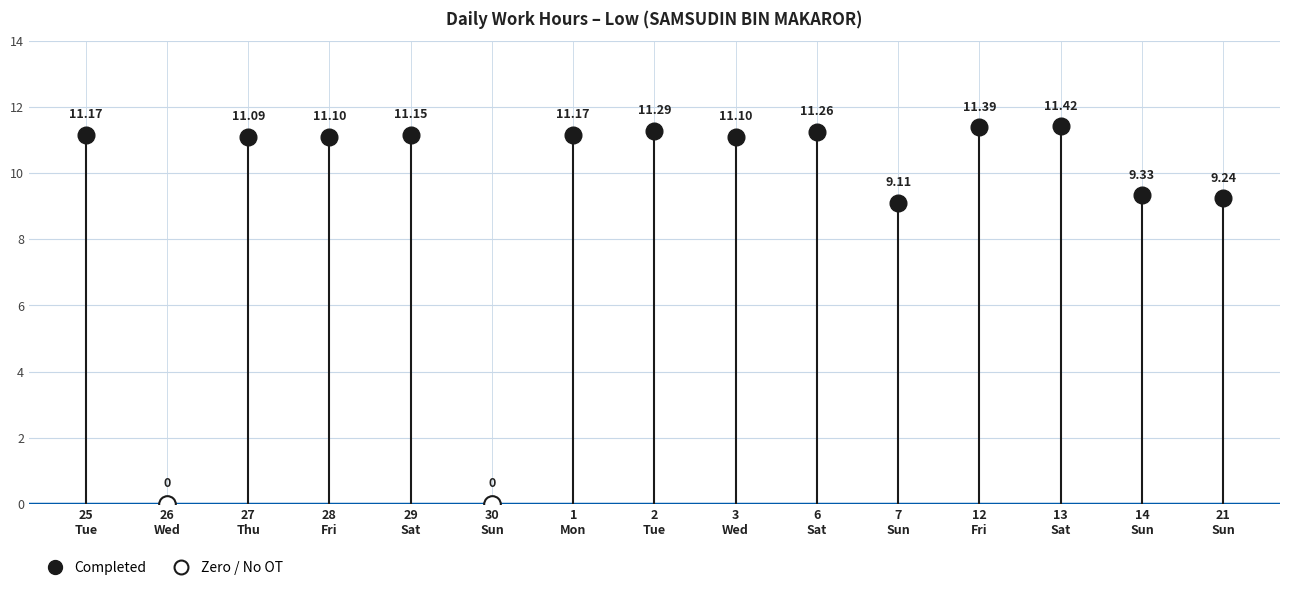

What is the label of the 1st point from the right?

21
Sun